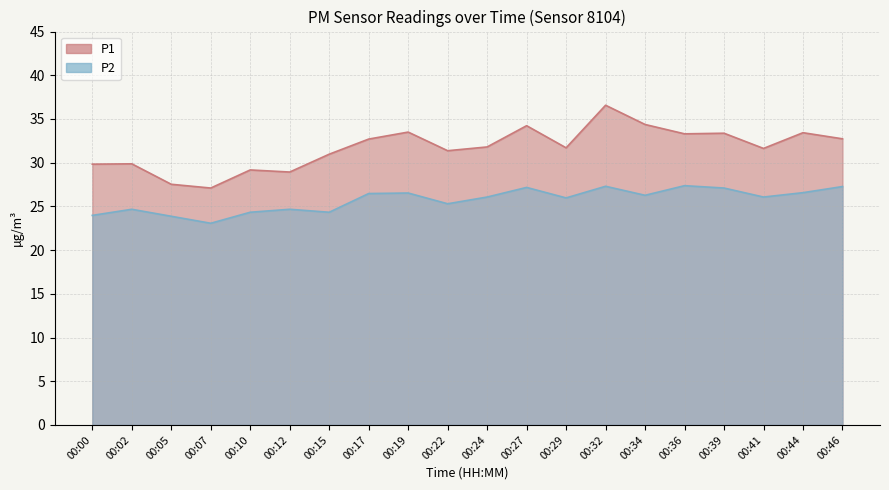

Where is the first local maximum for P1?

00:02